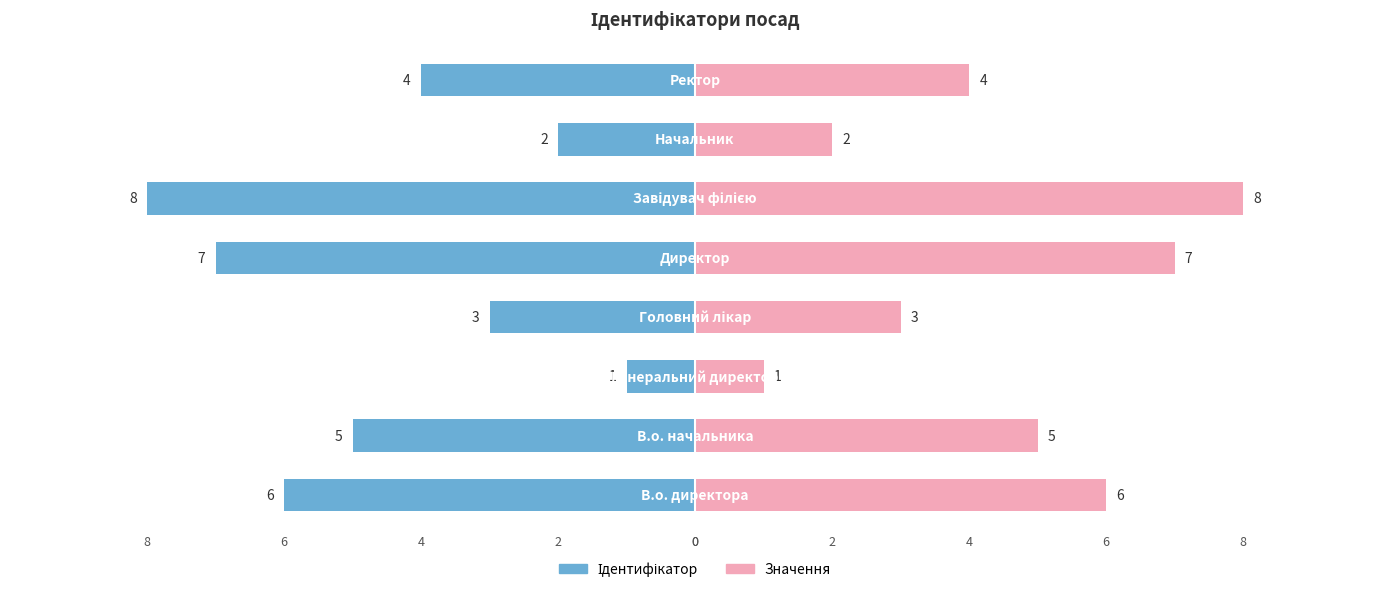

How many groups of bars are there?

8